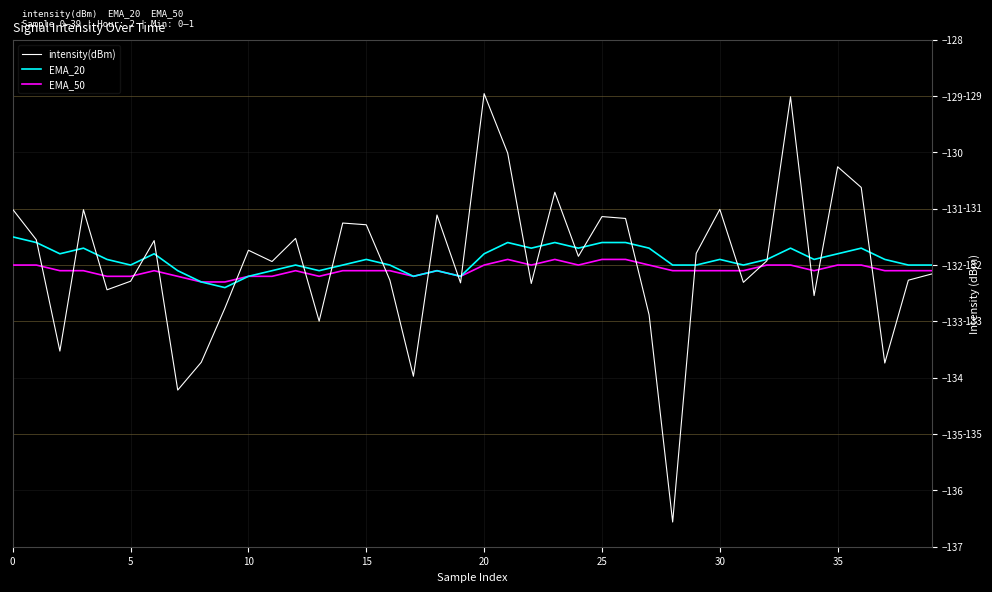

Rank the series by their maximum value, from highest to lowest.

intensity(dBm), EMA_20, EMA_50